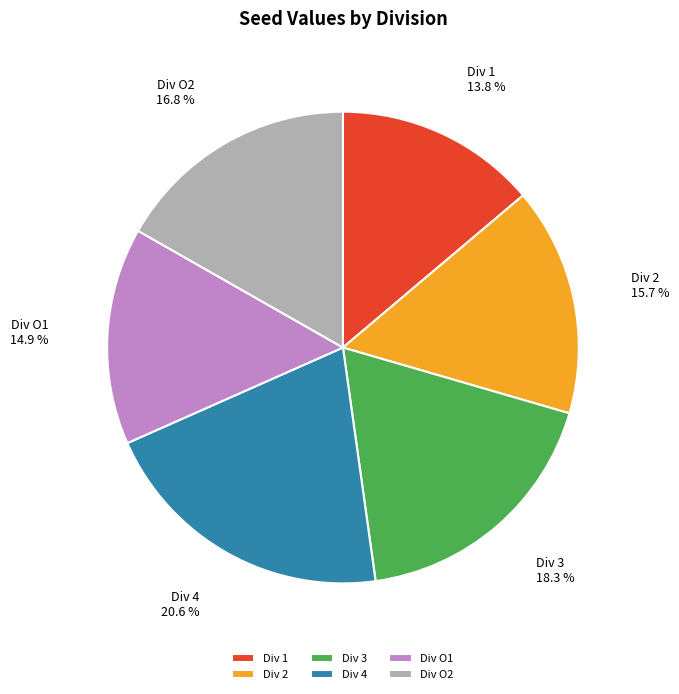

To the nearest percent, what portion does Div 3 represent?

18%